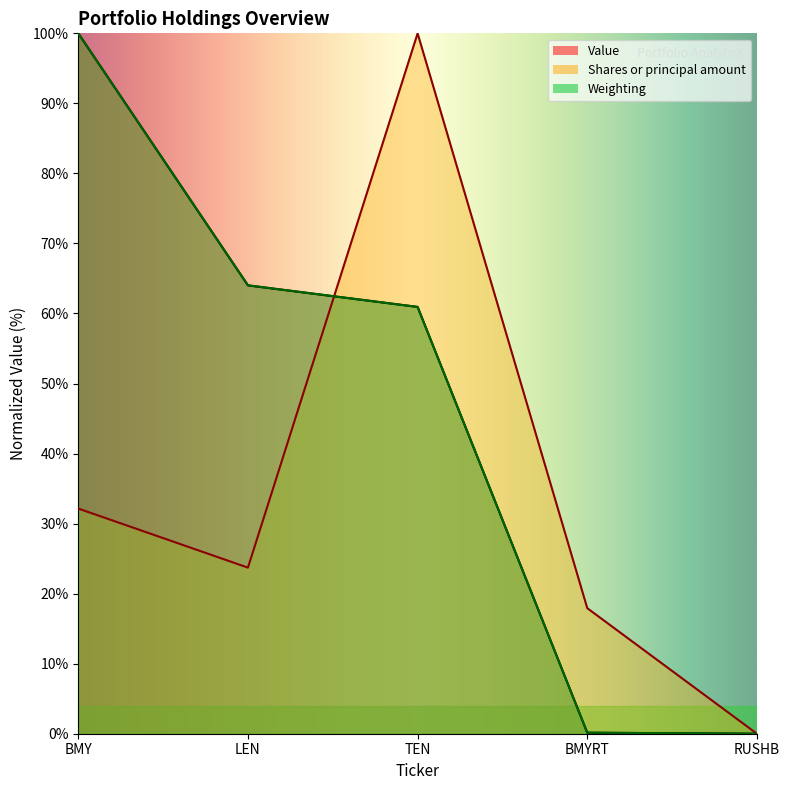

At which label does Shares or principal amount first exceed 23?

BMY